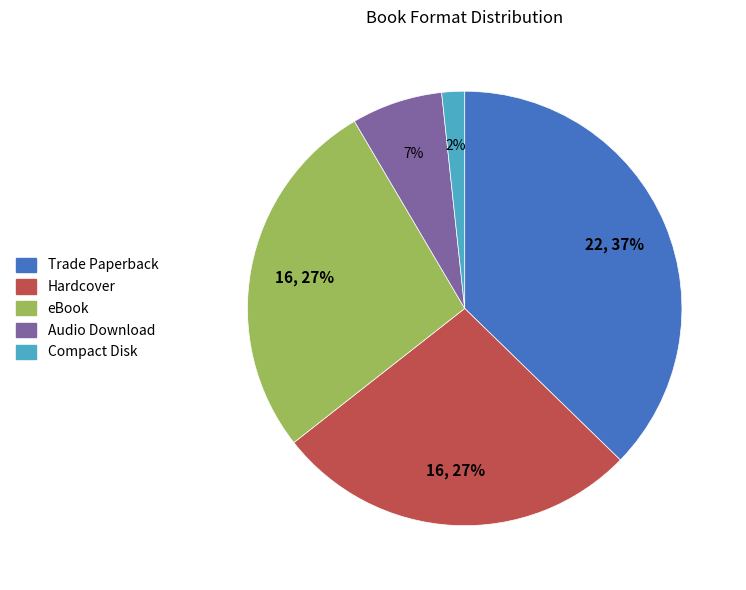

Is it true that Audio Download is 1% of the pie?

False